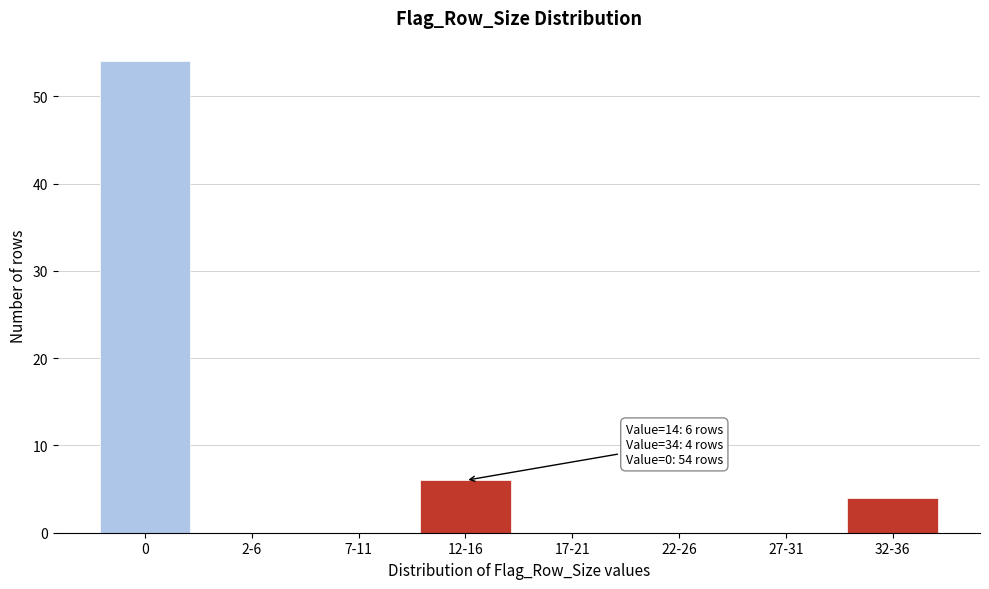

Reading right to left, list all the values displayed in this chart.

32-36=4	27-31=0	22-26=0	17-21=0	12-16=6	7-11=0	2-6=0	0=54